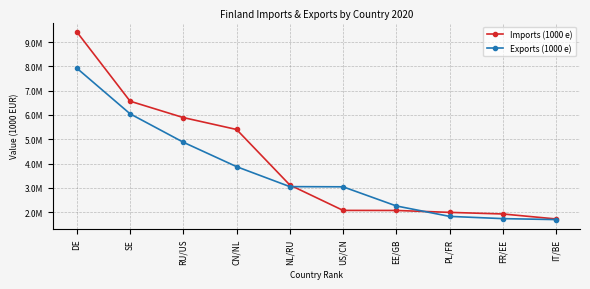

At which label does Exports (1000 e) first exceed 3047386?

DE